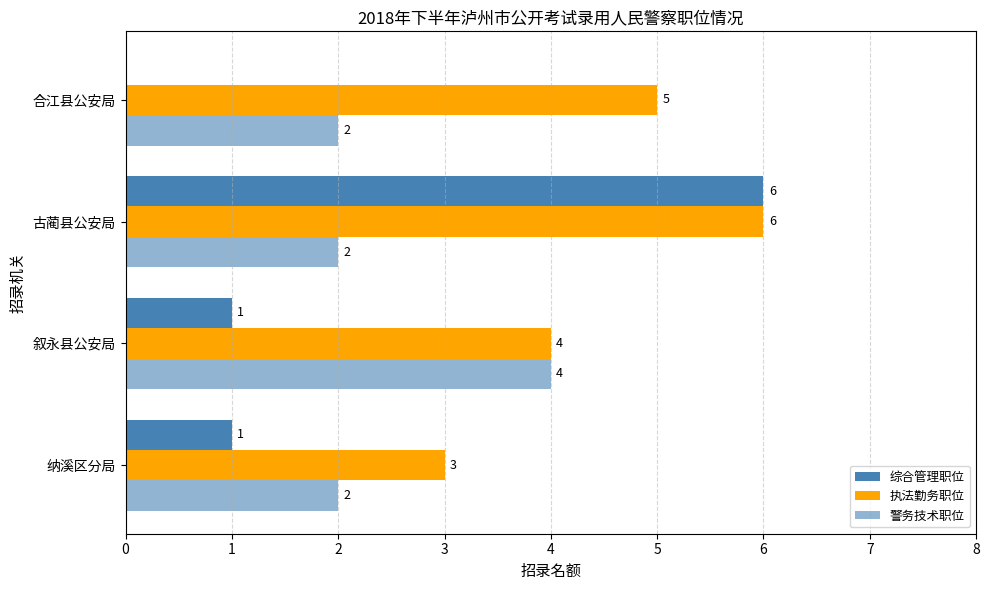

Rank the series by their average value, from highest to lowest.

执法勤务职位, 警务技术职位, 综合管理职位